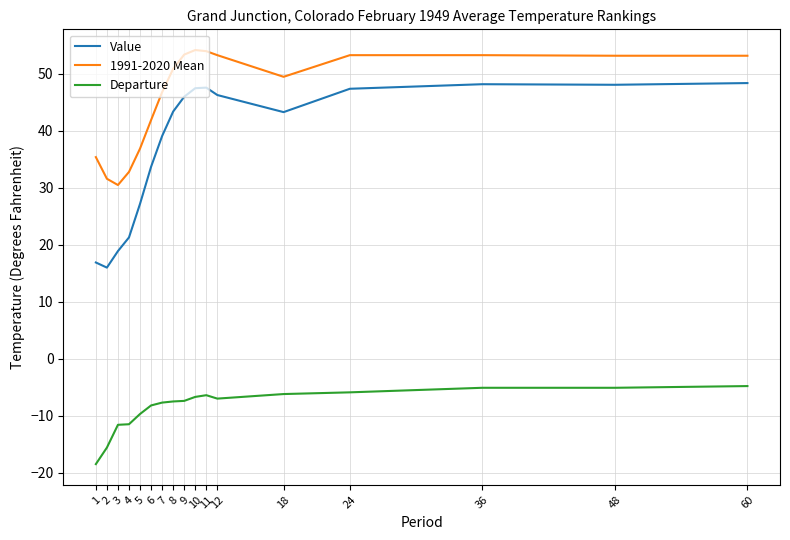

True or false: Value and Departure cross at least once.

False